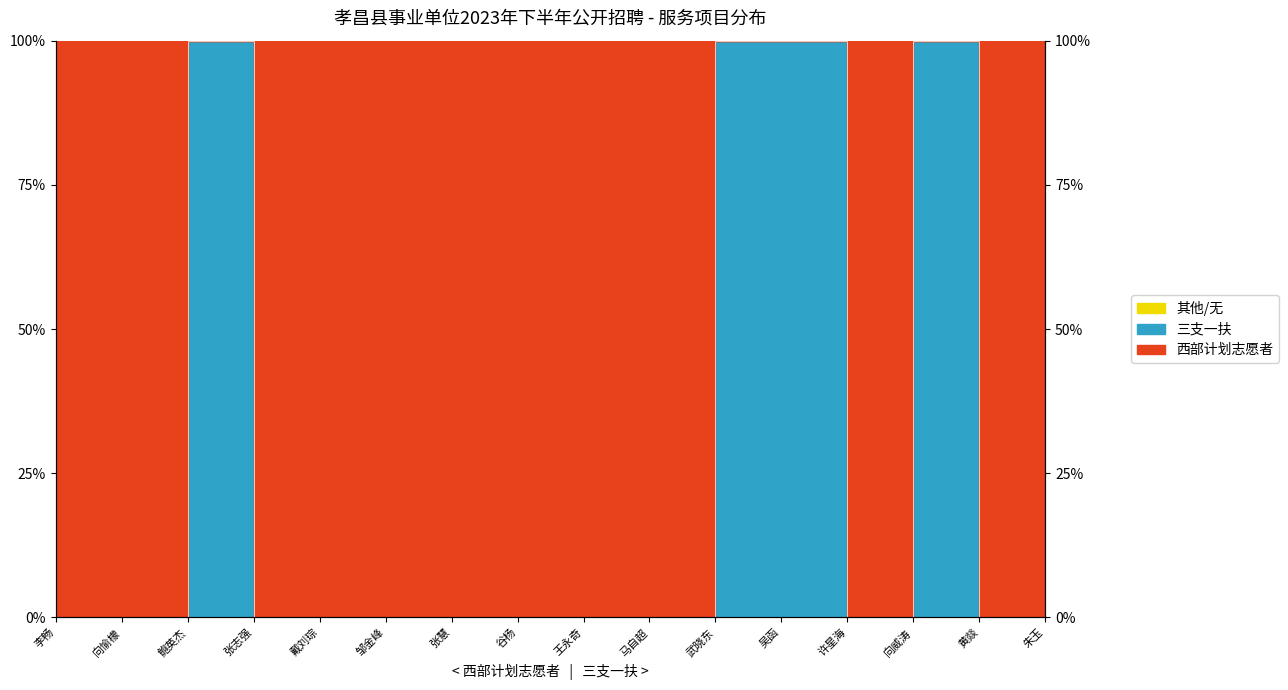

Rank the categories by value from highest to lowest.

鲍英杰, 武晓东, 吴函, 向威涛, 朱玉, 李畅, 向愉檬, 张志强, 戴刘琮, 邹金峰, 张慧, 谷杨, 王永奇, 马自超, 许星海, 黄燚